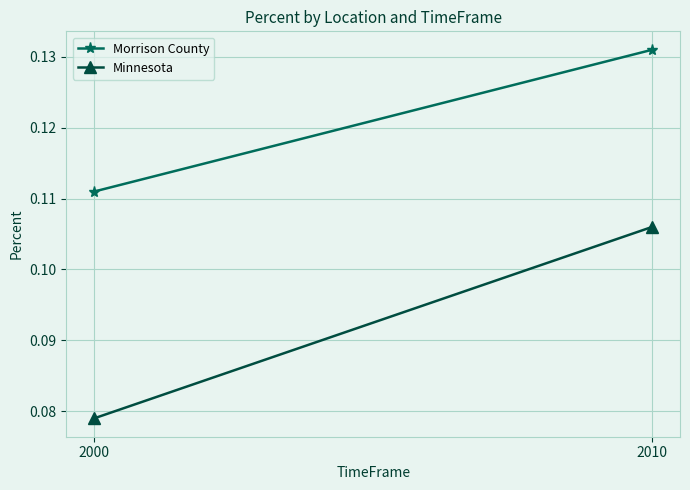

Which series has the largest total across all categories?

Morrison County